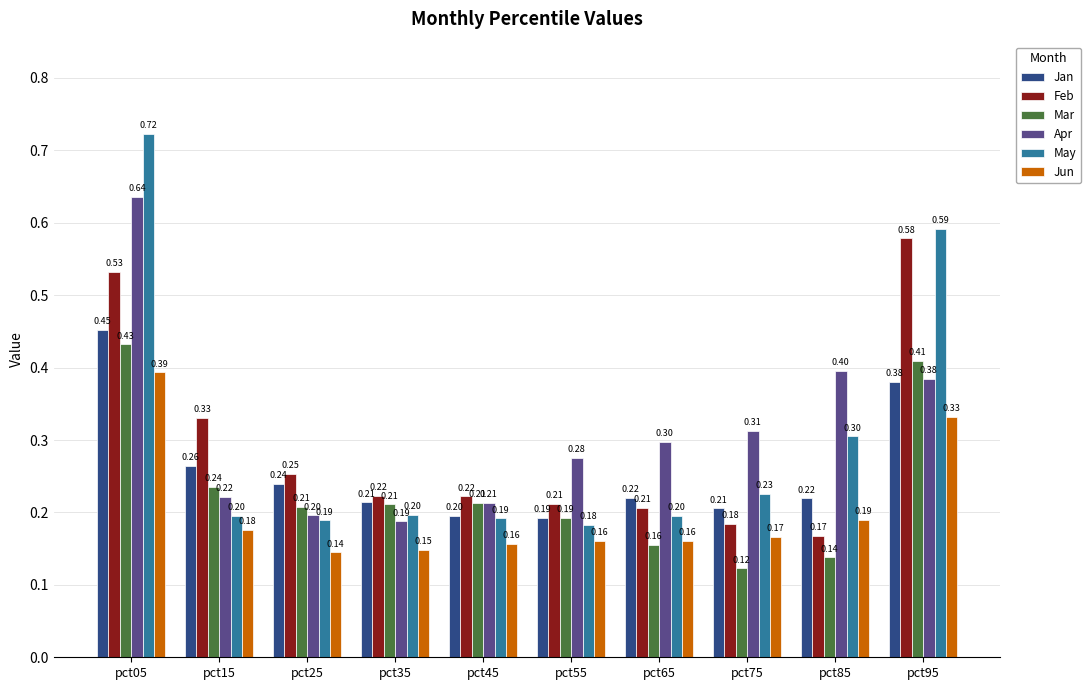

What is the difference between the second highest and second lowest values in the Mar series?

0.3